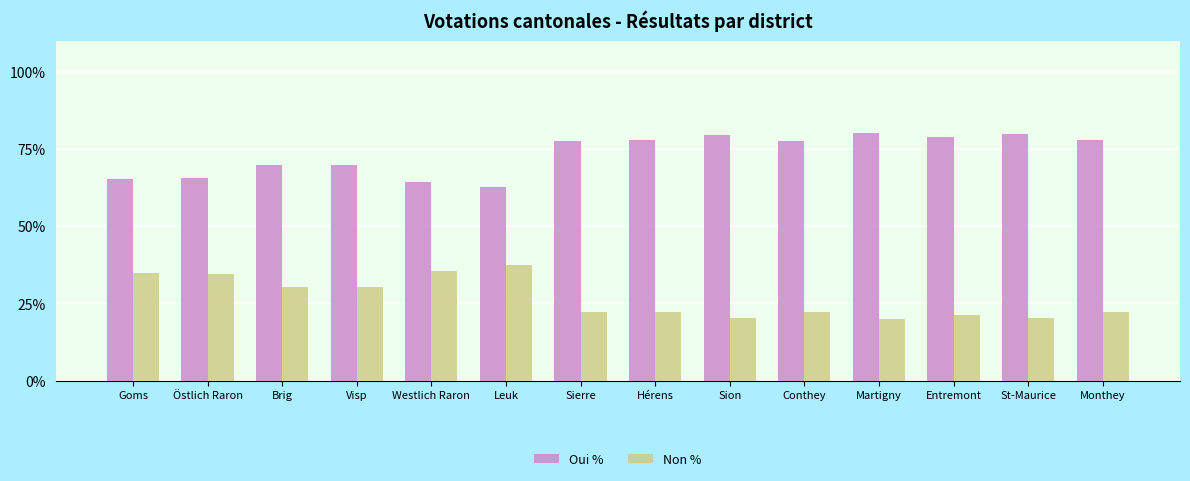

What are all the series names shown in the legend?

Oui %, Non %